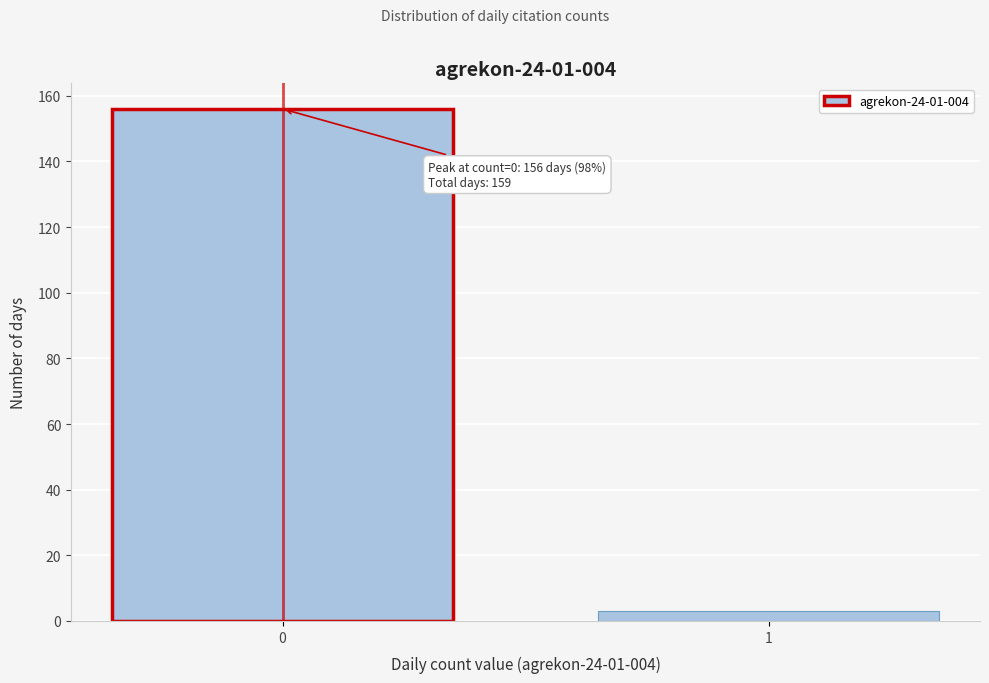

Reading right to left, transcribe all the data shown in this chart.

1=3	0=156